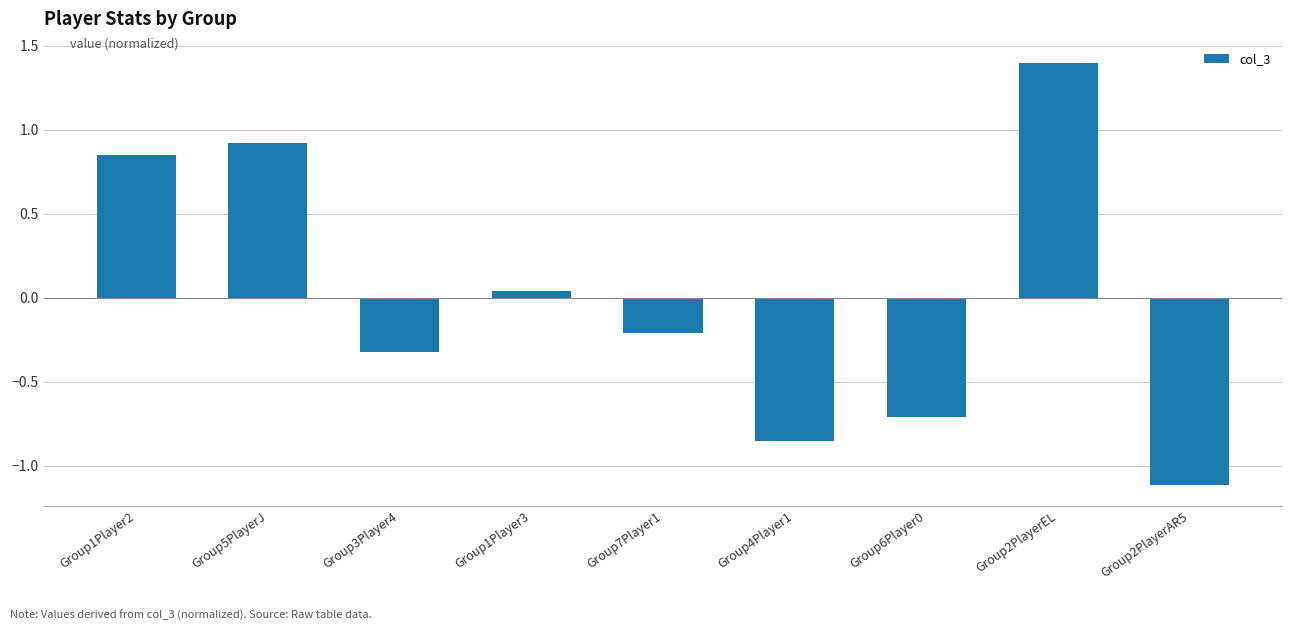

What is the difference between the maximum and minimum values?

2.5